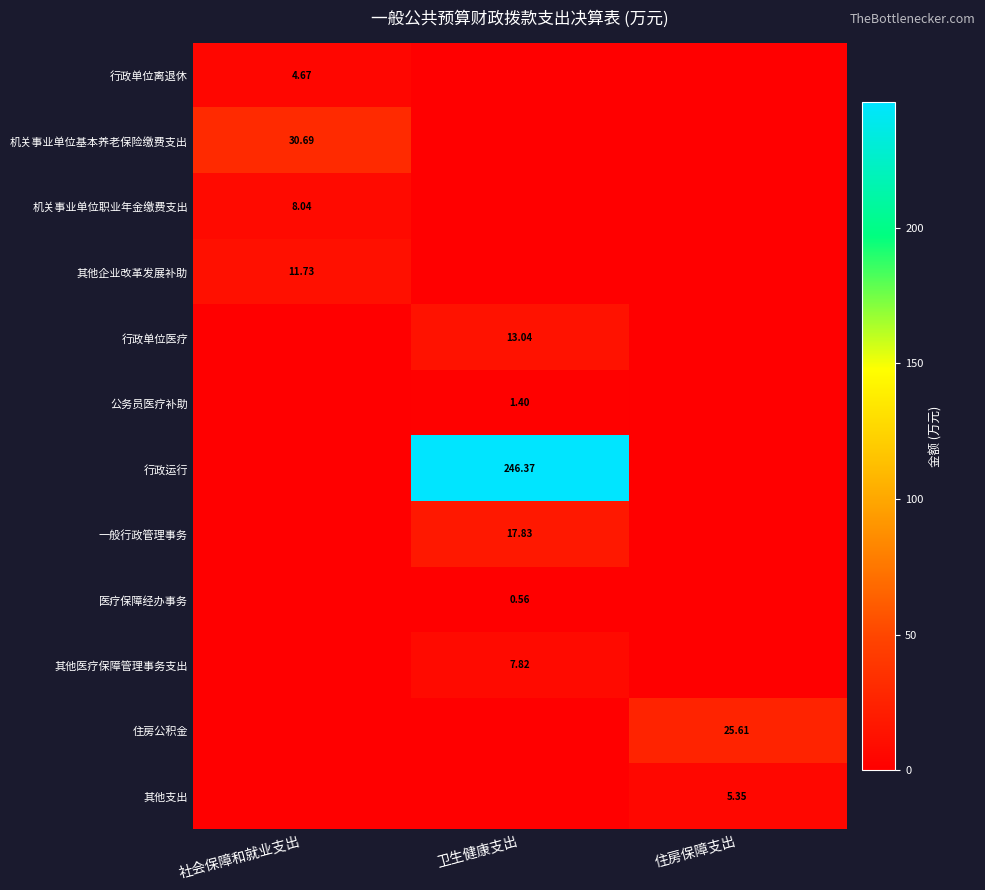

At which category does the chart reach its minimum across all series?

卫生健康支出